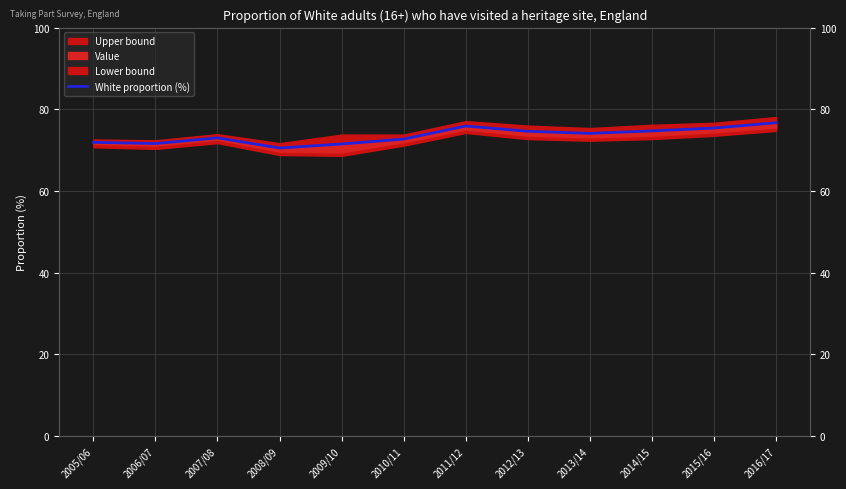

Is it true that the value at 2014/15 is 15.1?

False